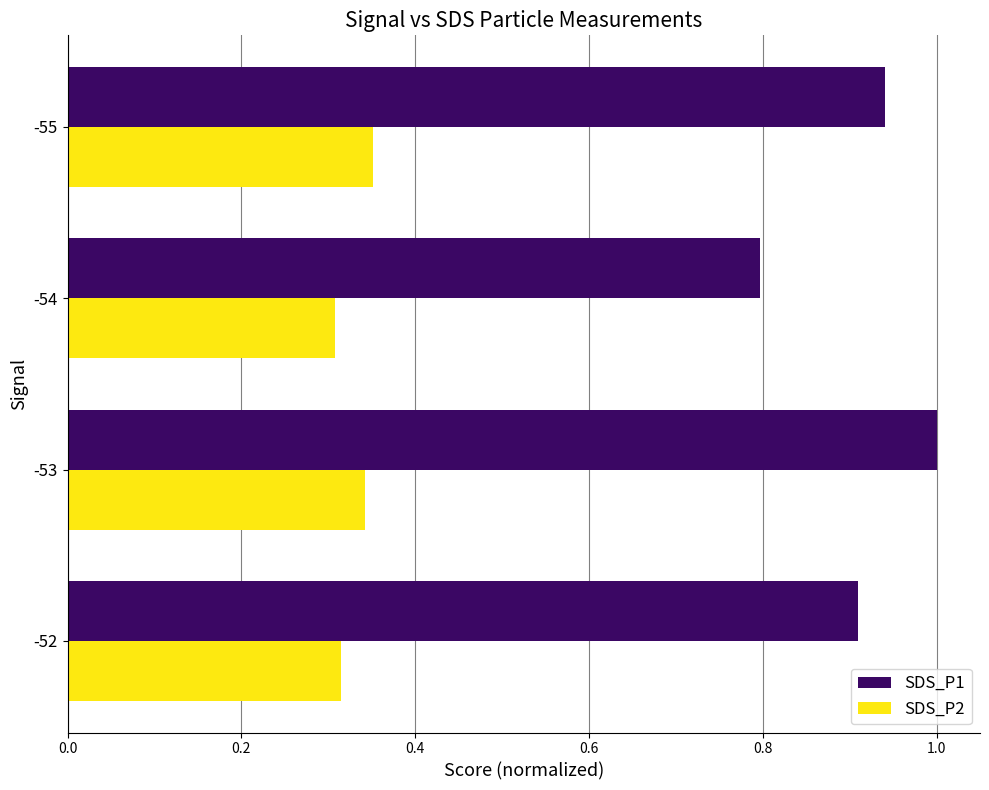

How many data points does each series have?

4